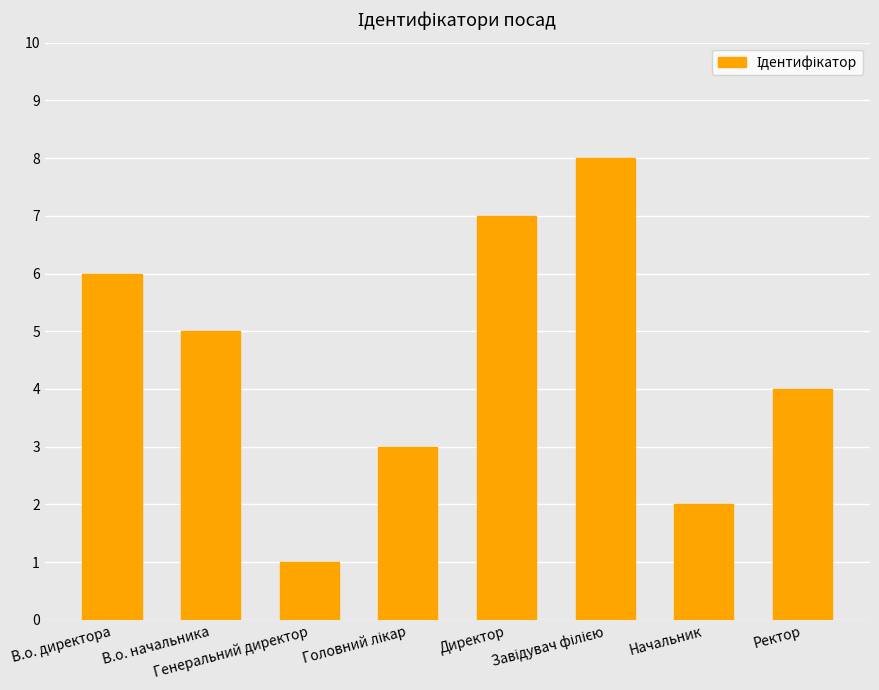

What is the greatest value displayed?

8